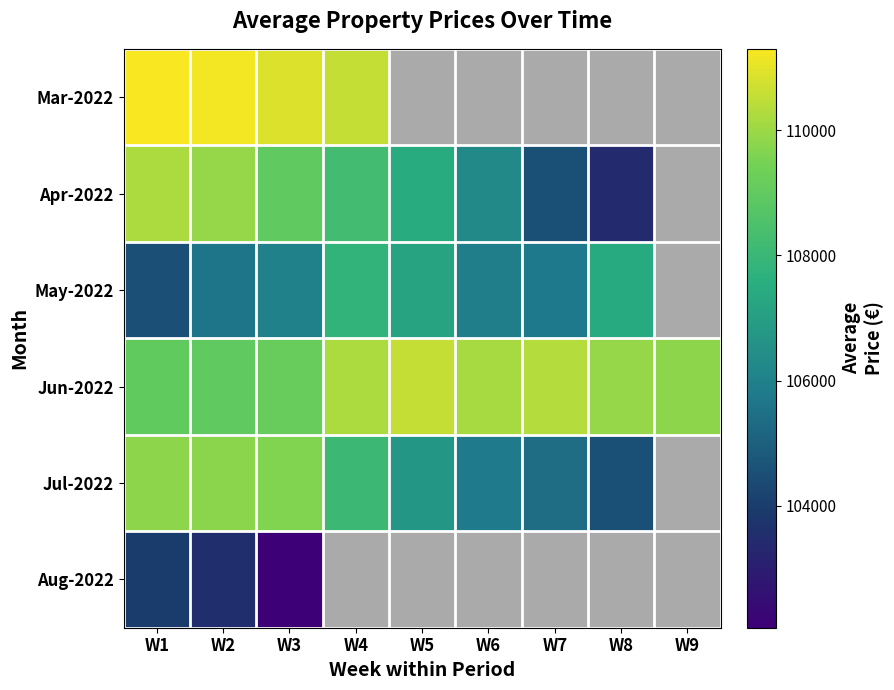

The Apr-2022 series shows 103400.0 at W8. True or false?

True